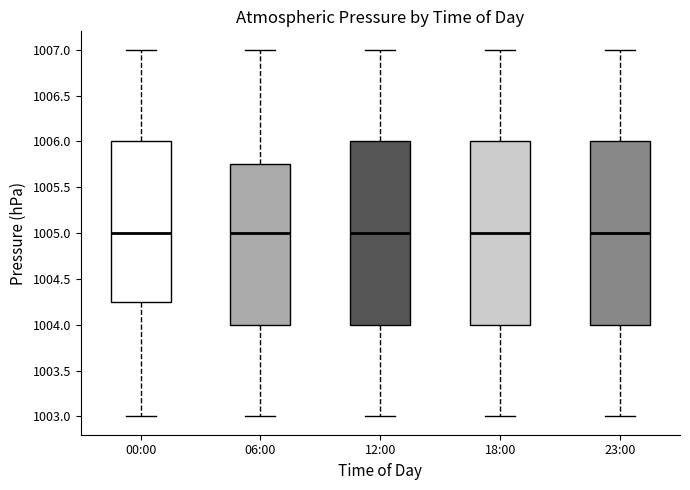

Reading left to right, read every box against the y-axis: the position of its median line, the range the box covers, and the ends of its whiskers. The values are not printed on the chart, so give them approximately, as read against the axis.

00:00: median 1005.00, box 1004.25 to 1006.00, whiskers 1003.00 to 1007.00
06:00: median 1005.00, box 1004.00 to 1005.75, whiskers 1003.00 to 1007.00
12:00: median 1005.00, box 1004.00 to 1006.00, whiskers 1003.00 to 1007.00
18:00: median 1005.00, box 1004.00 to 1006.00, whiskers 1003.00 to 1007.00
23:00: median 1005.00, box 1004.00 to 1006.00, whiskers 1003.00 to 1007.00